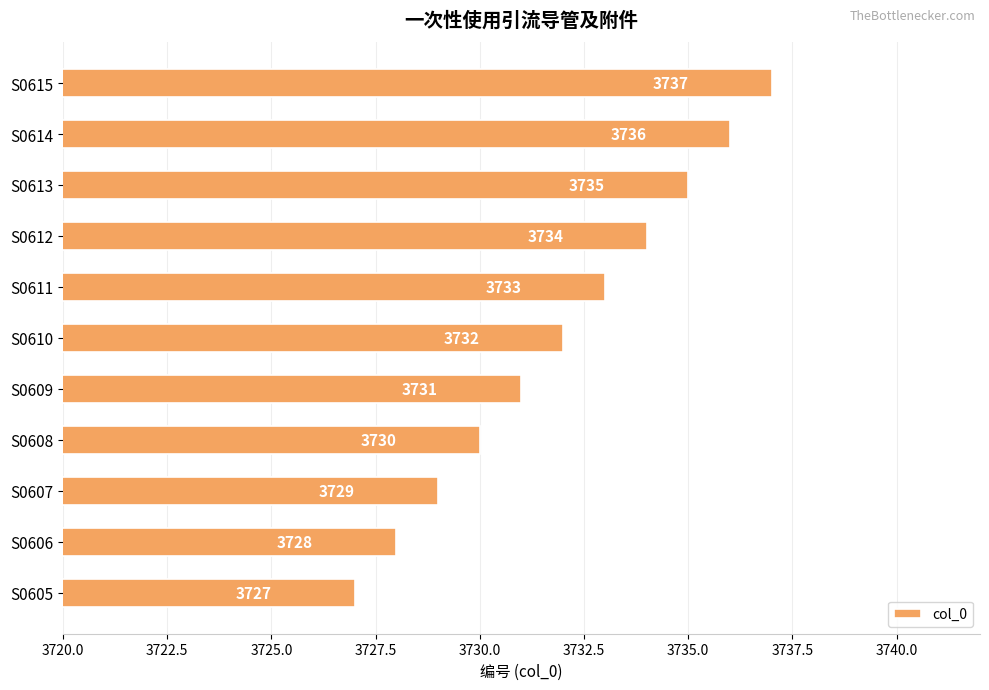

True or false: the data shows 1747 at S0615.

False